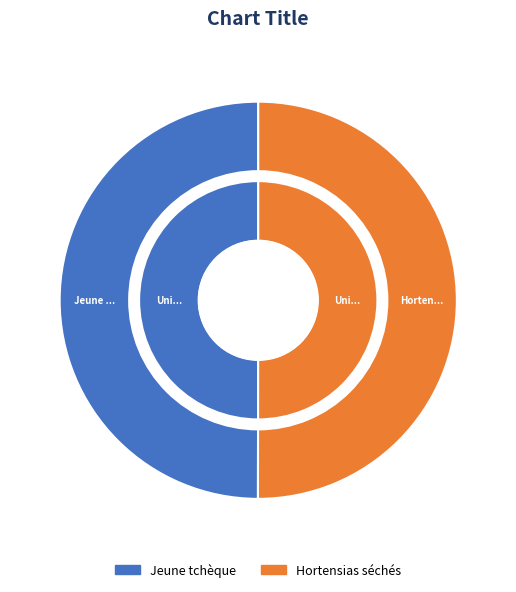

How many segments does this pie chart have?

2